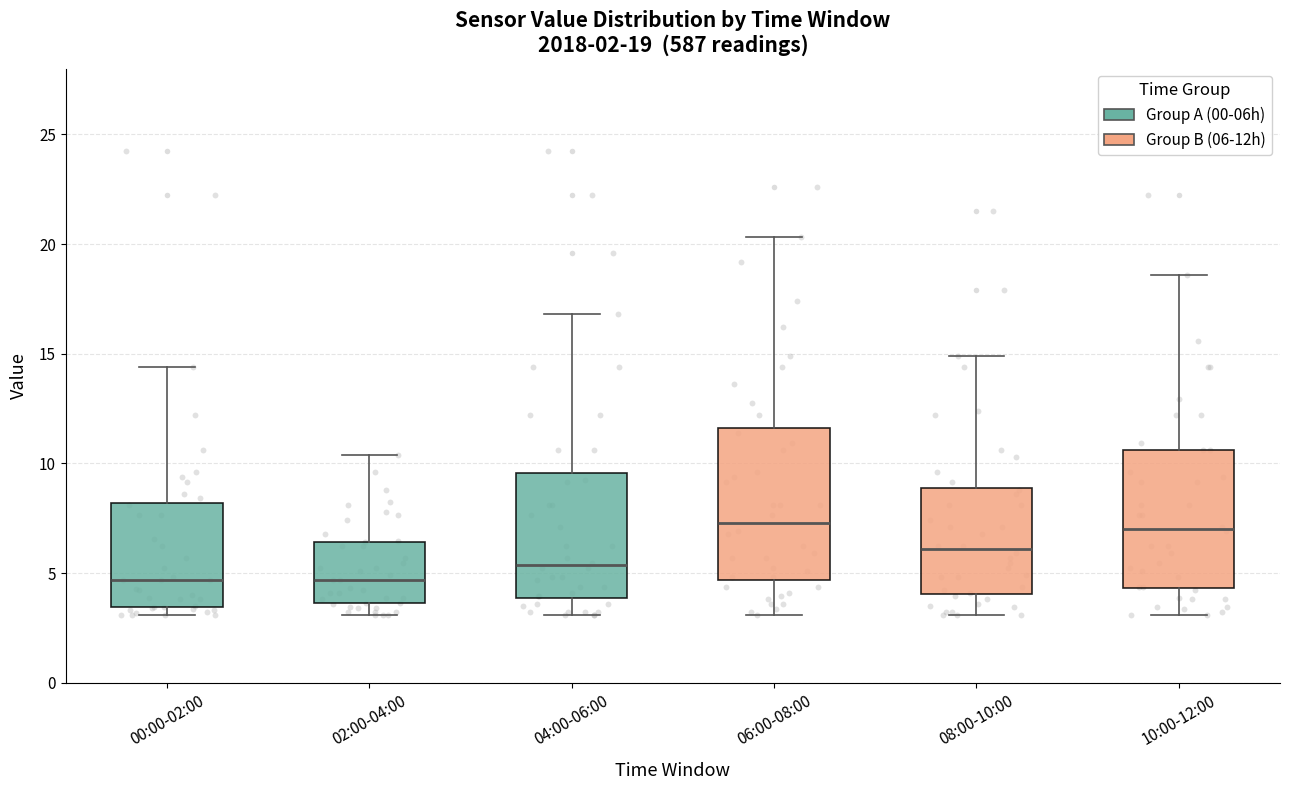

Which box is the tallest, from its lower edge to its upper edge?

06:00-08:00